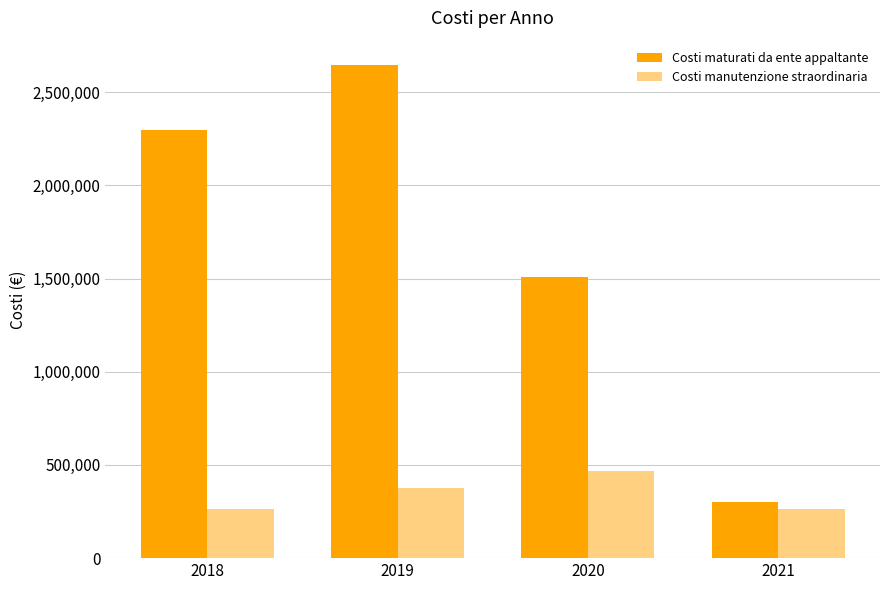

What is the greatest value displayed?

2643748.0